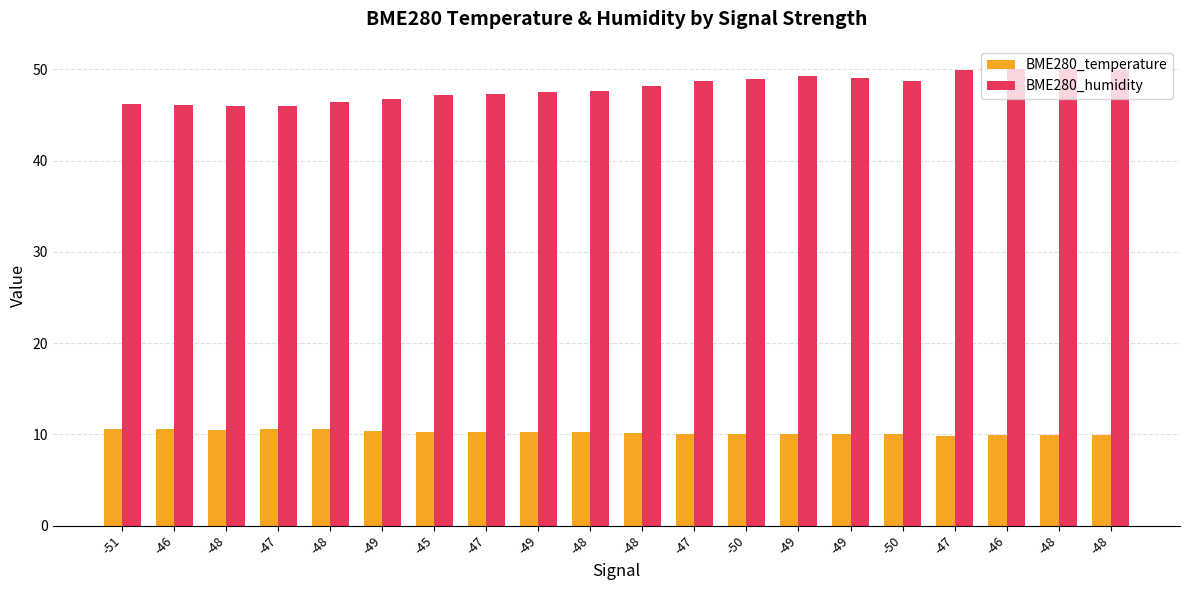

Rank the categories by BME280_humidity value from lowest to highest.

-48, -47, -46, -51, -48, -49, -45, -47, -49, -48, -48, -50, -47, -50, -49, -49, -48, -47, -48, -46